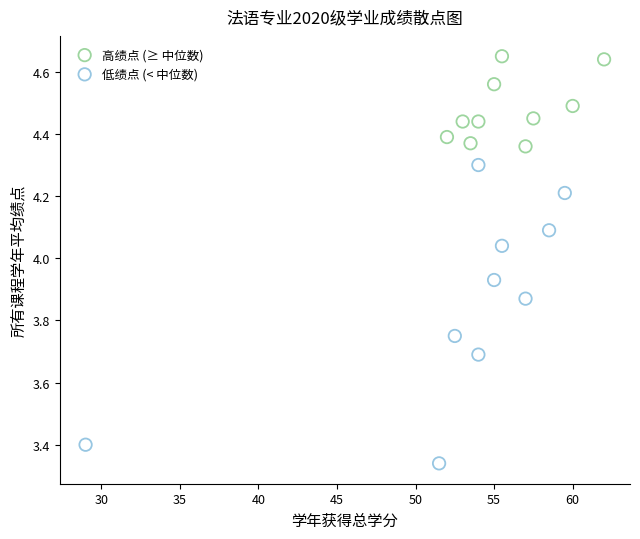

Which series has the largest Y range (max minus min)?

低绩点 (< 中位数)